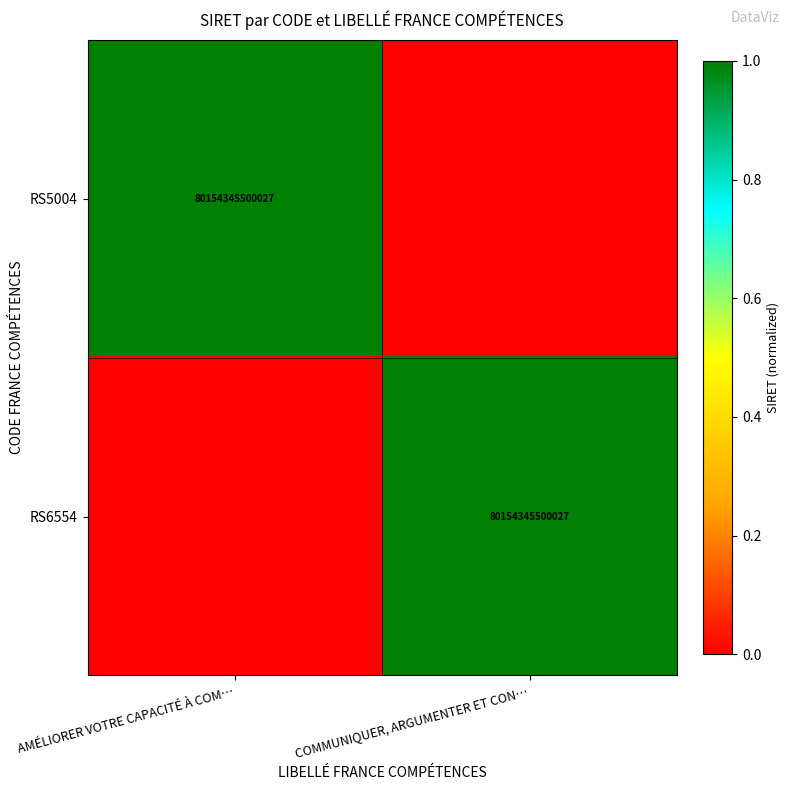

The RS5004 series shows 80154345500027 at AMÉLIORER VOTRE CAPACITÉ À COM…. True or false?

True